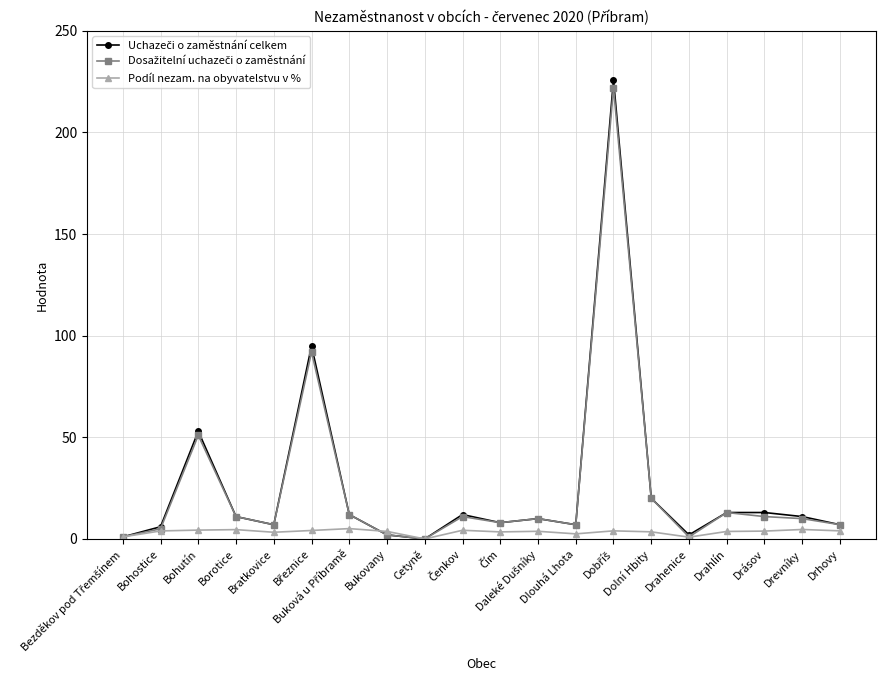

What is the label of the 8th point from the left?

Bukovany